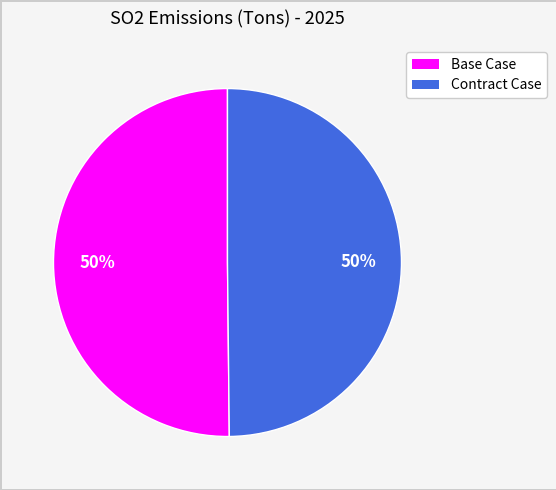

To the nearest percent, what is the combined percentage of Contract Case and Base Case?

100%